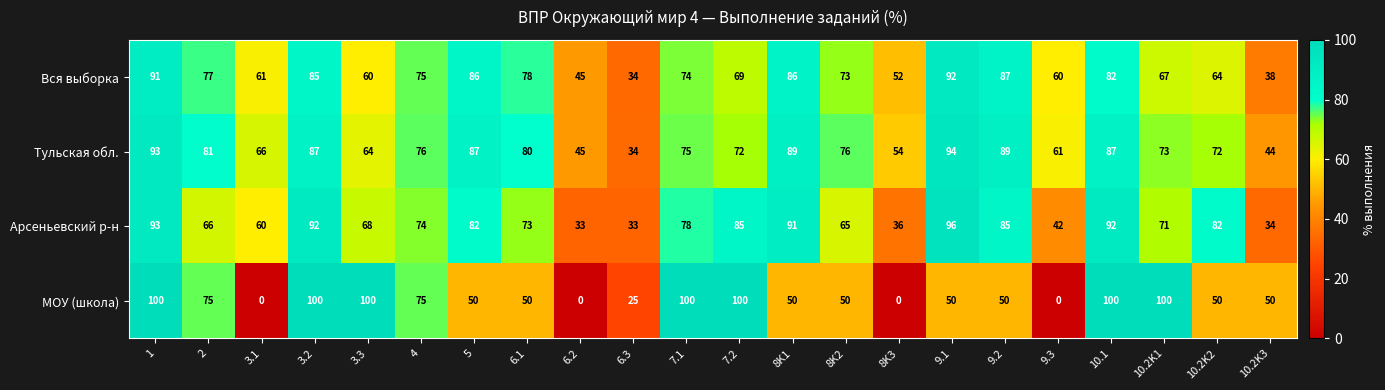

What is the total value across all series at 3.2?

364